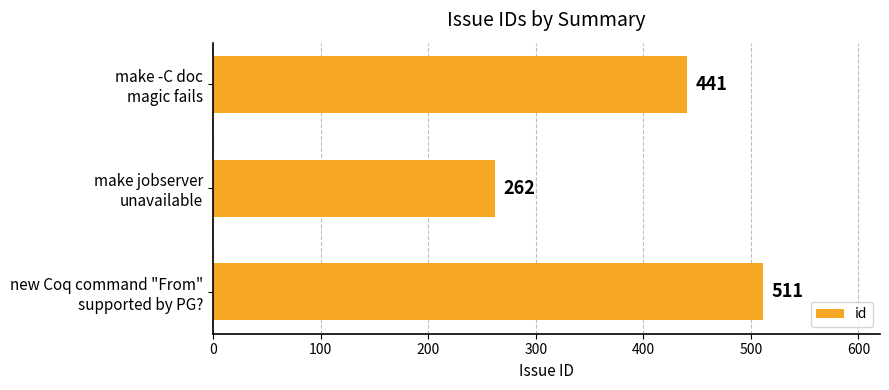

Which label corresponds to the smallest value in the chart?

make jobserver
unavailable